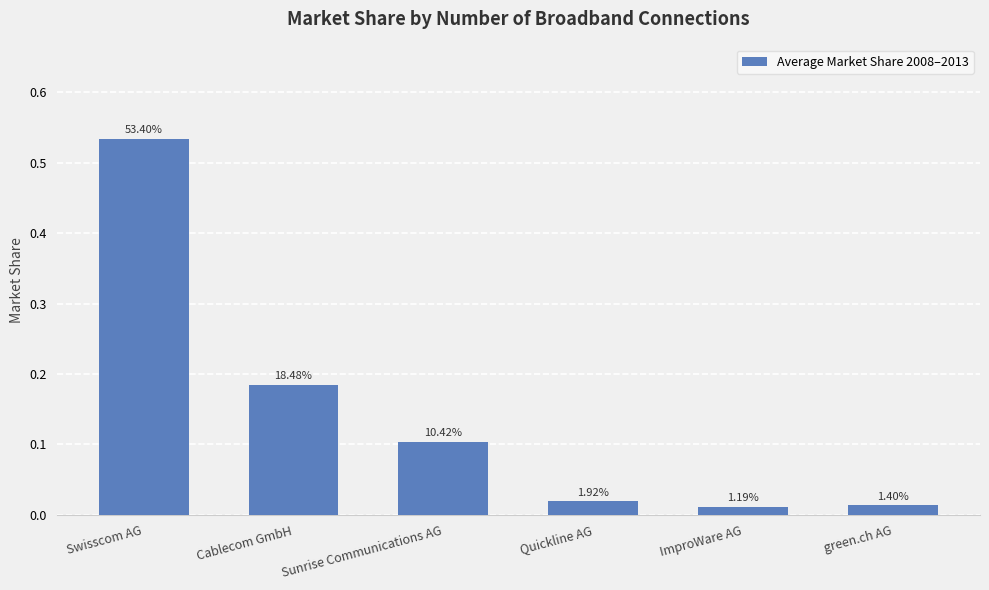

Reading right to left, extract all data points from this chart.

0.0	0.0	0.0	0.1	0.2	0.5